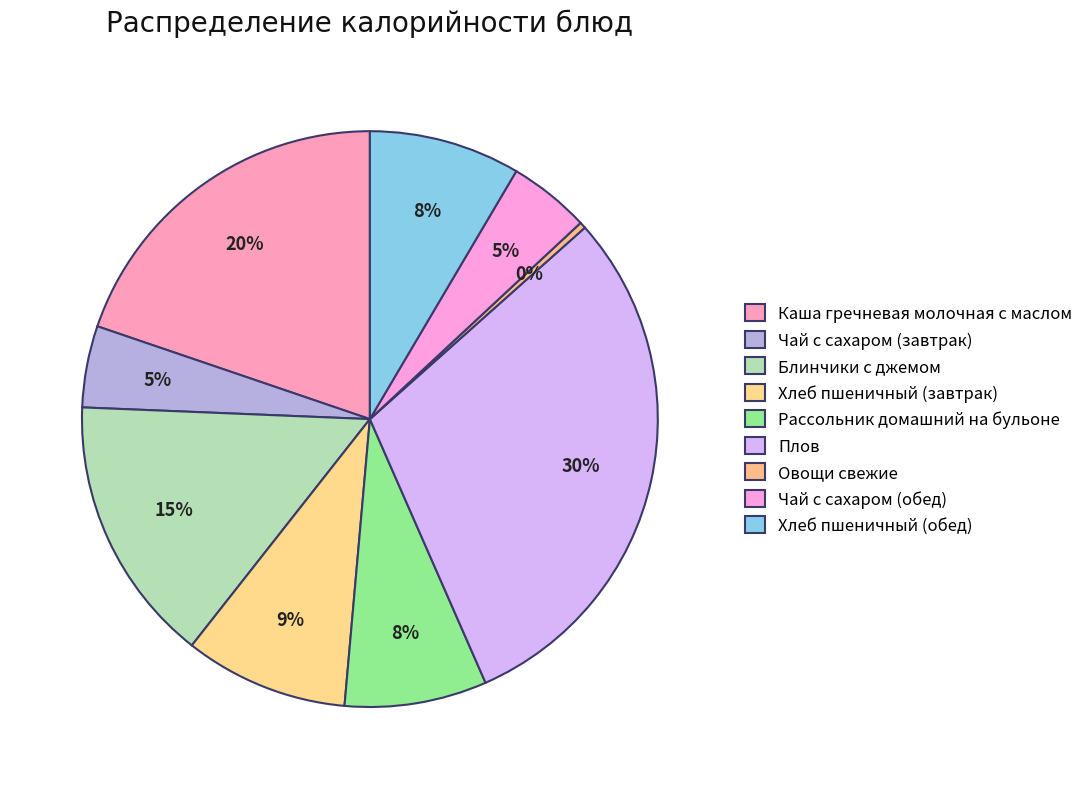

Is there any slice that represents more than half of the pie?

No